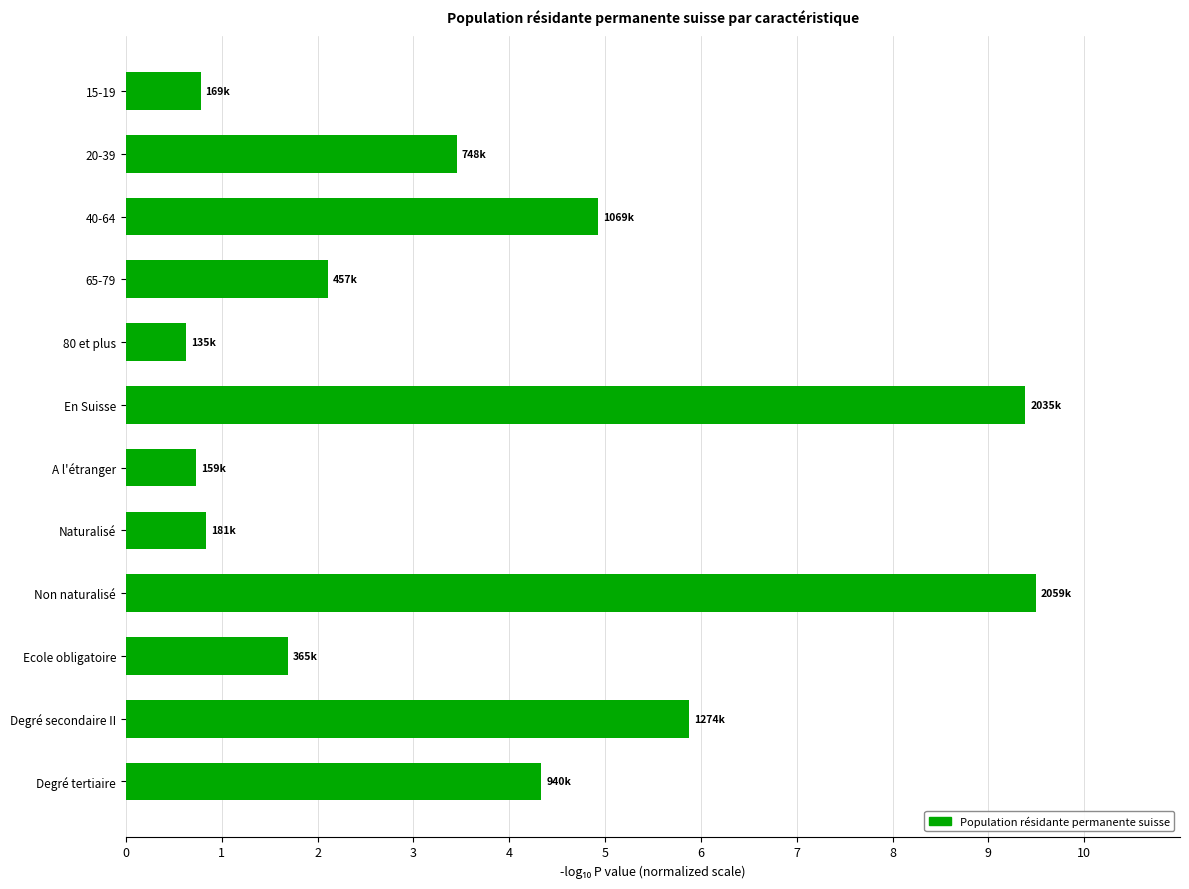

At which category does the chart reach its peak across all series?

Non naturalisé